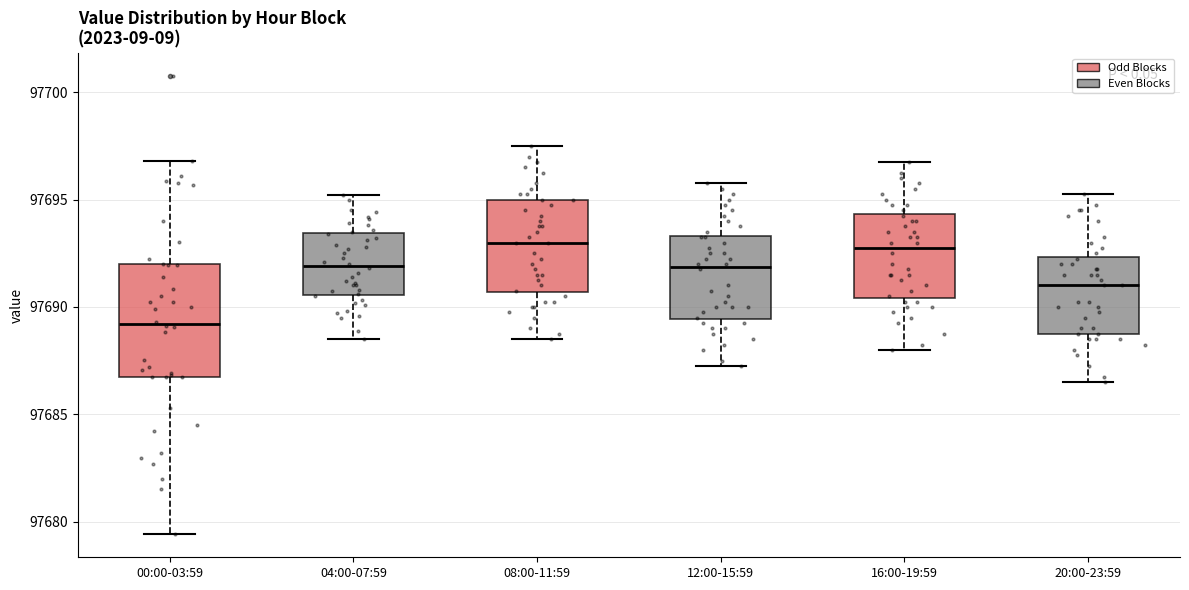

Reading left to right, read every box against the y-axis: the position of its median line, the range the box covers, and the ends of its whiskers. The values are not printed on the chart, so give them approximately, as read against the axis.

00:00-03:59: median 97689.0, box 97686.5 to 97692.0, whiskers 97679.5 to 97697.0
04:00-07:59: median 97692.0, box 97690.5 to 97693.5, whiskers 97688.5 to 97695.0
08:00-11:59: median 97693.0, box 97690.5 to 97695.0, whiskers 97688.5 to 97697.5
12:00-15:59: median 97692.0, box 97689.5 to 97693.5, whiskers 97687.5 to 97696.0
16:00-19:59: median 97693.0, box 97690.5 to 97694.5, whiskers 97688.0 to 97697.0
20:00-23:59: median 97691.0, box 97689.0 to 97692.5, whiskers 97686.5 to 97695.5